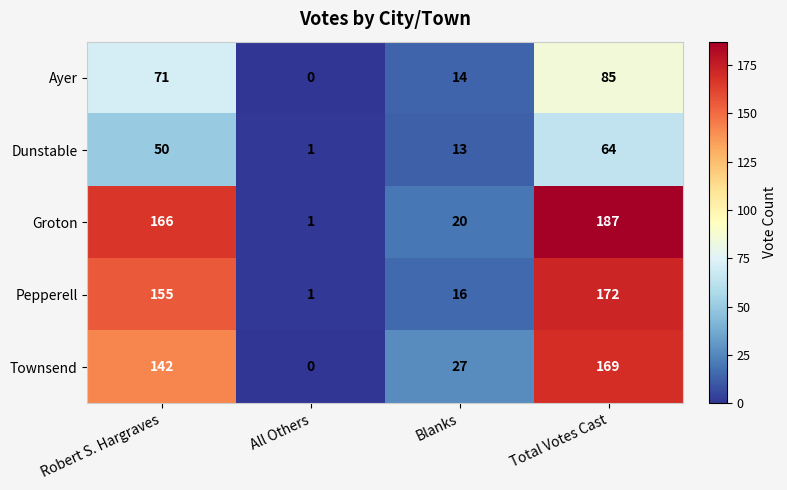

The Ayer series shows 0 at All Others. True or false?

True